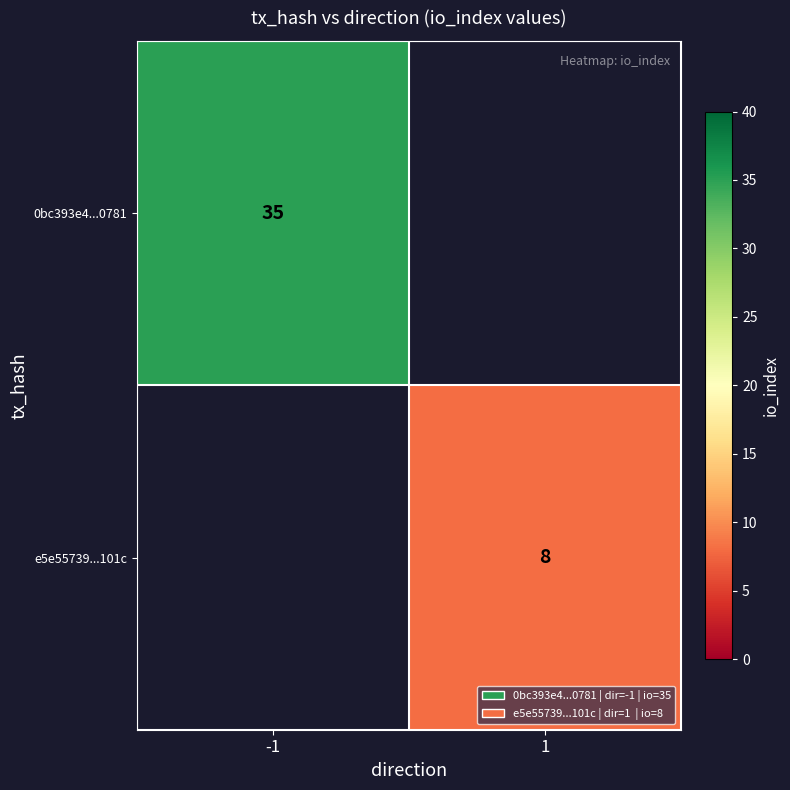

How many distinct data groups are displayed?

2